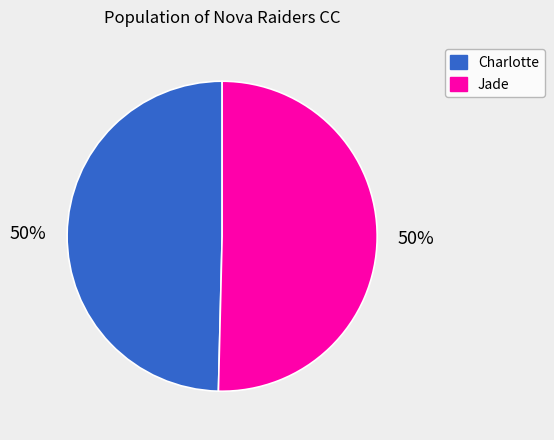

What percentage is the Jade slice, to the nearest percent?

50%